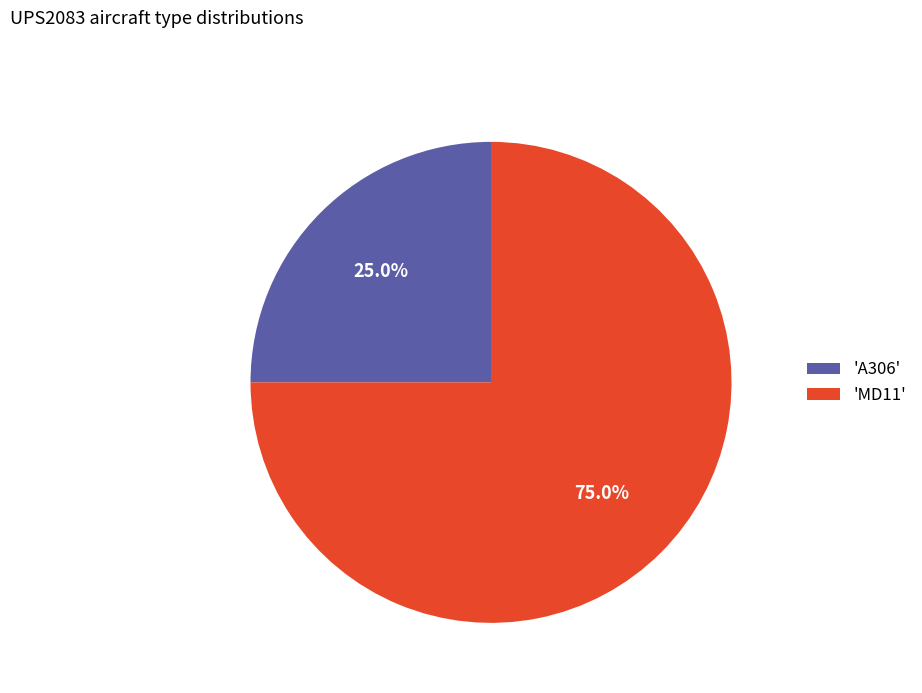

Rank the categories by value from highest to lowest.

'MD11', 'A306'